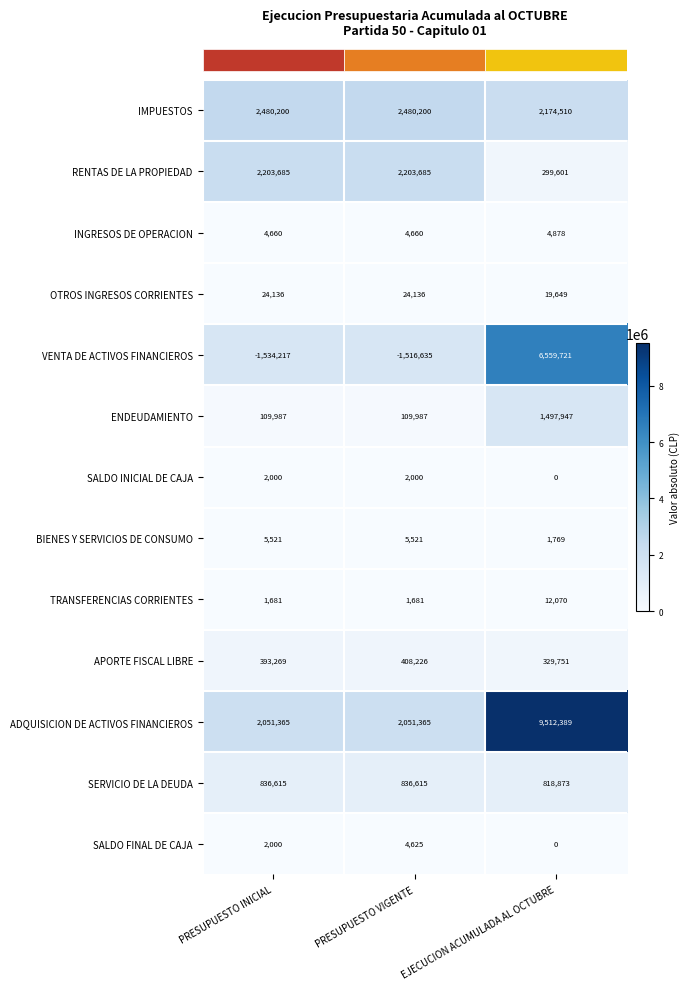

What is the sum of all TRANSFERENCIAS CORRIENTES values?

15432